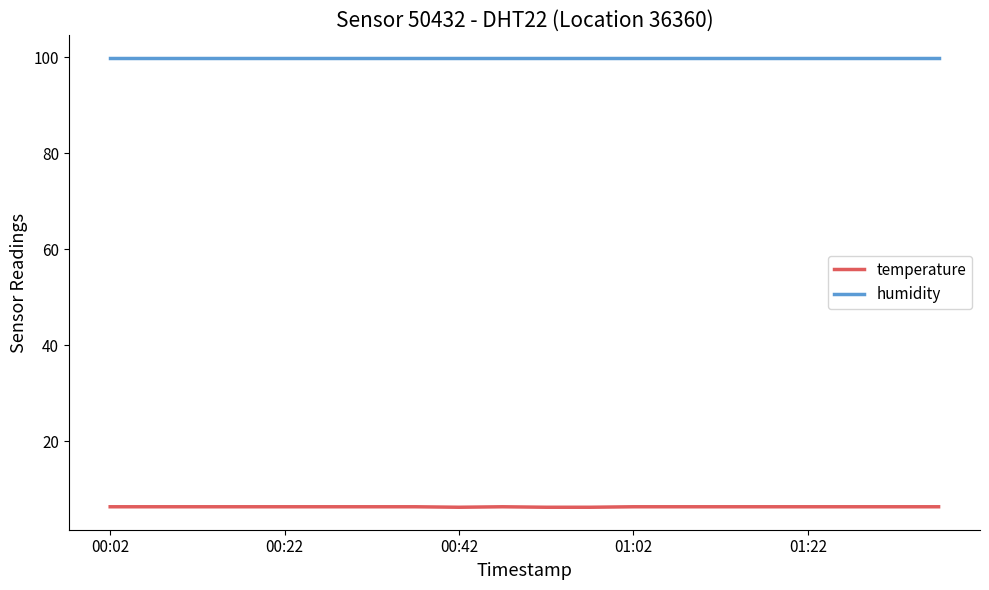

Rank the series by their maximum value, from highest to lowest.

humidity, temperature